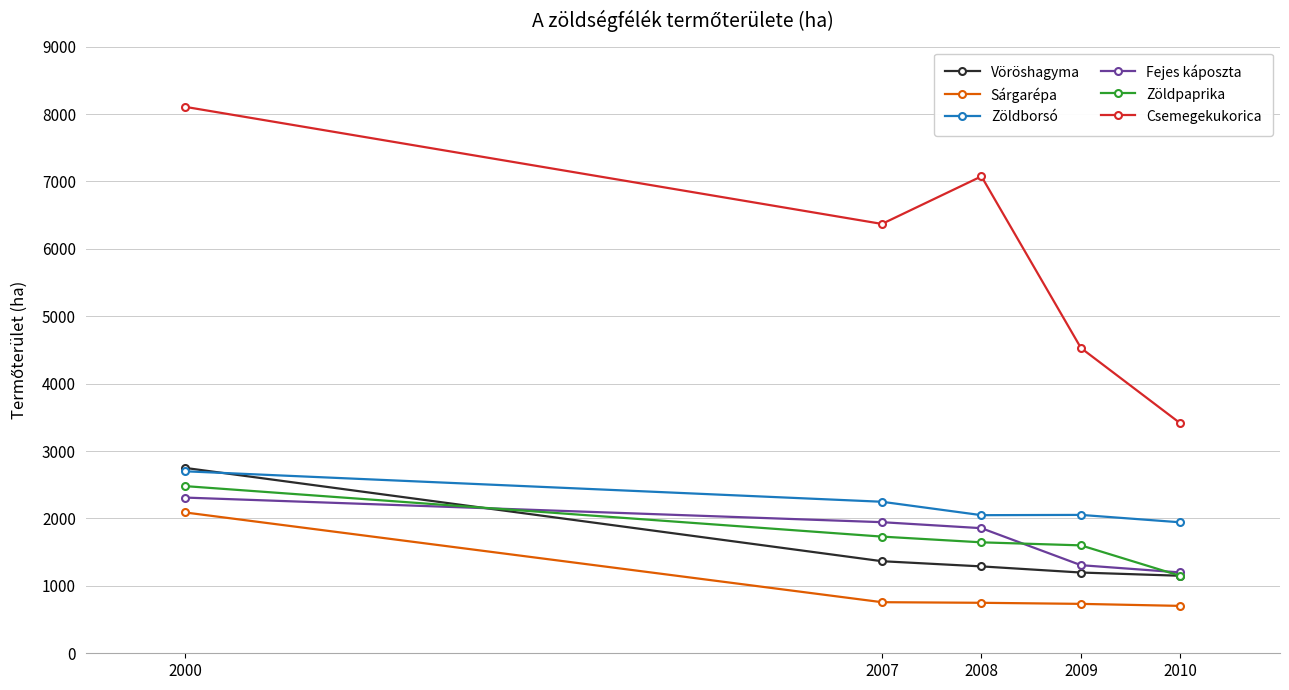

Is it true that Fejes káposzta equals 1199 at 2010?

True